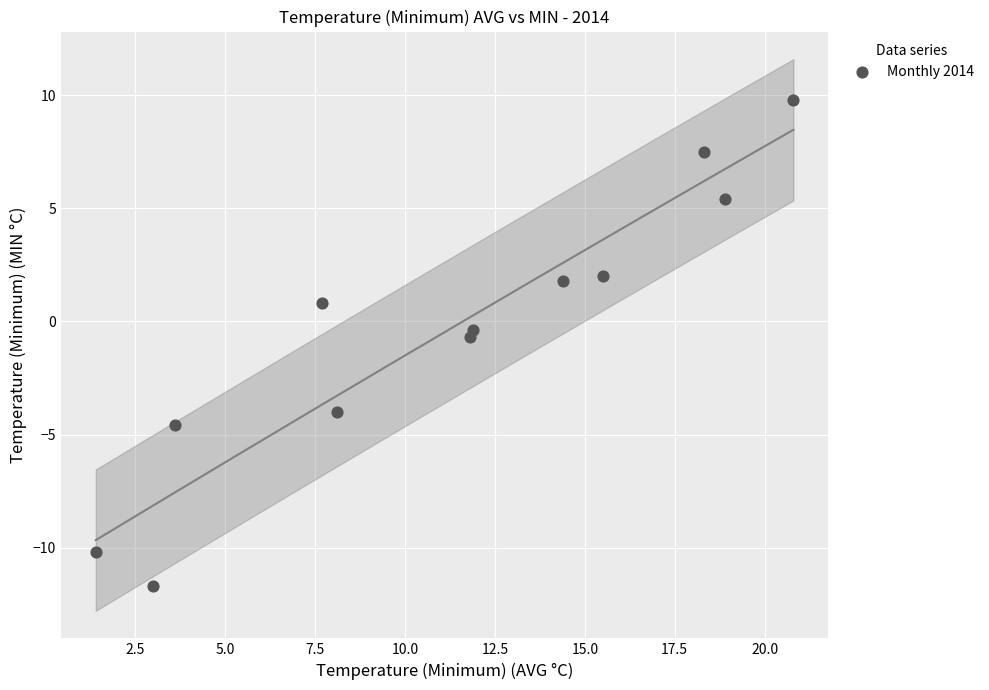

What is the range of X values (max minus min)?

19.4